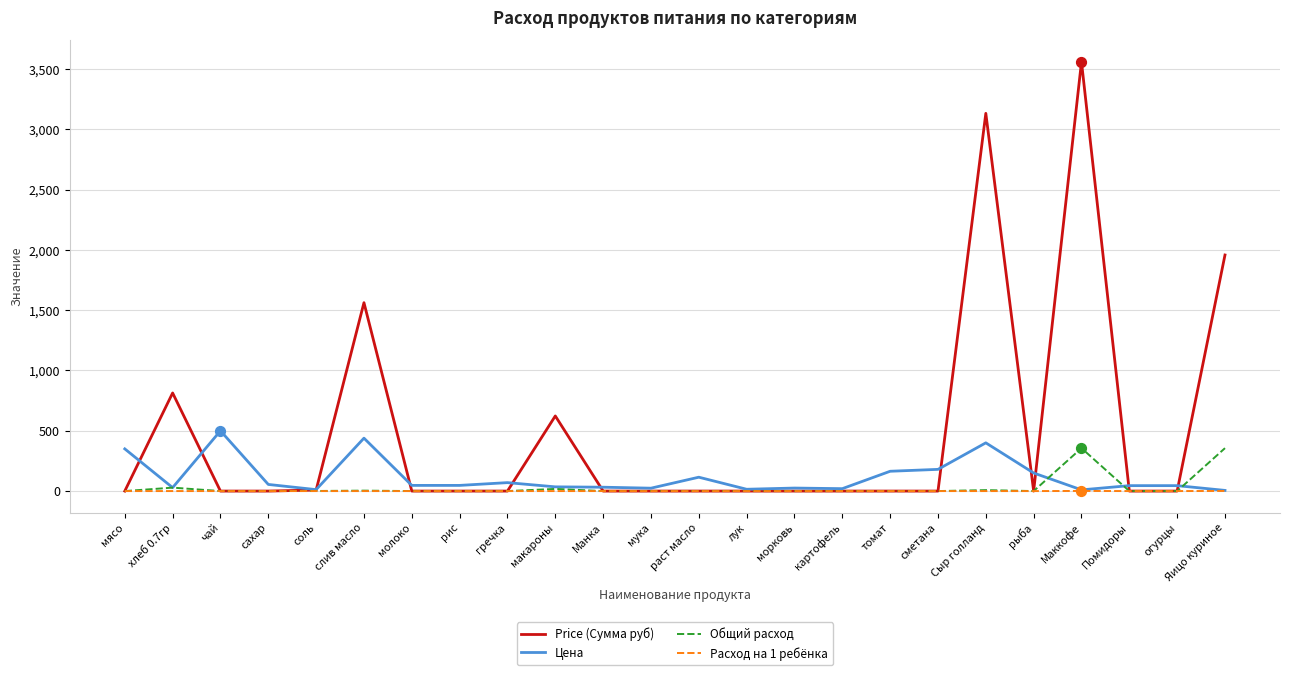

Which series has the largest total across all categories?

Price (Сумма руб)